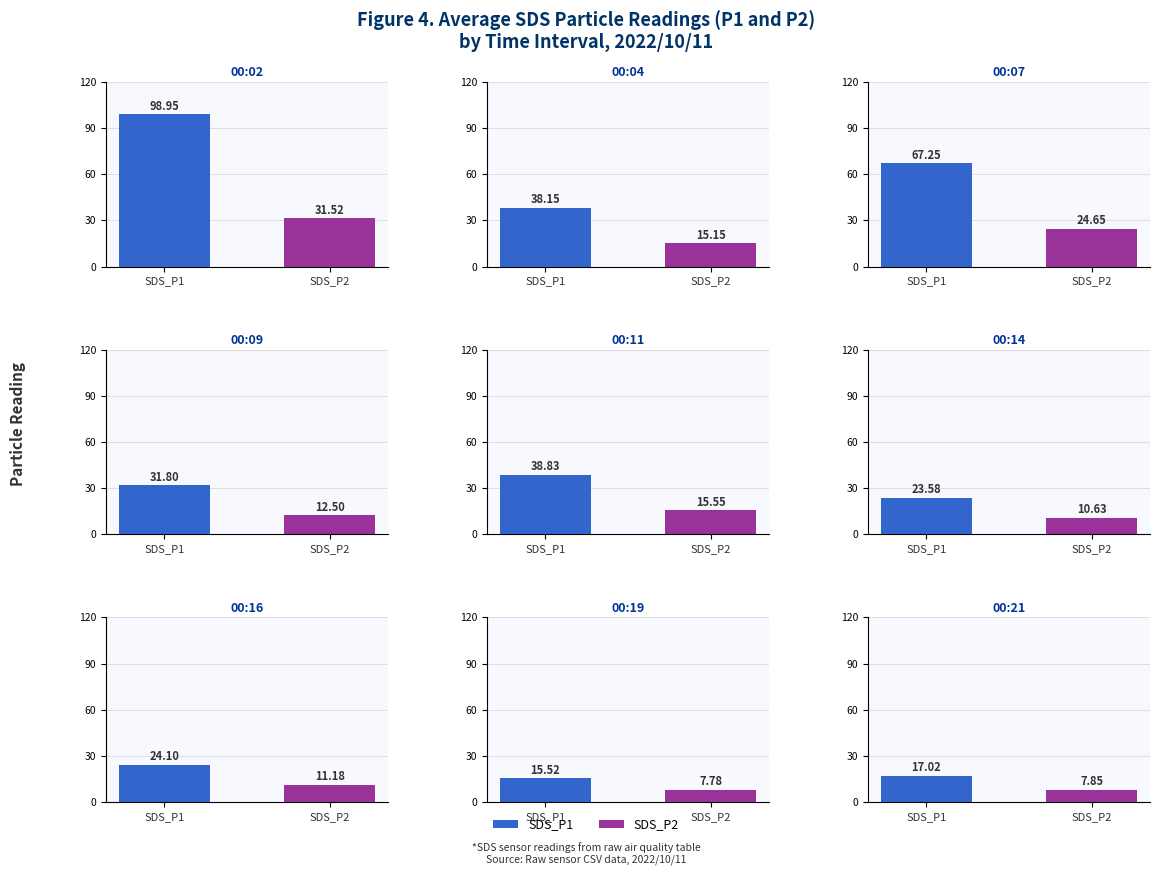

The value of SDS_P2 at 00:16 is 3.5. True or false?

False